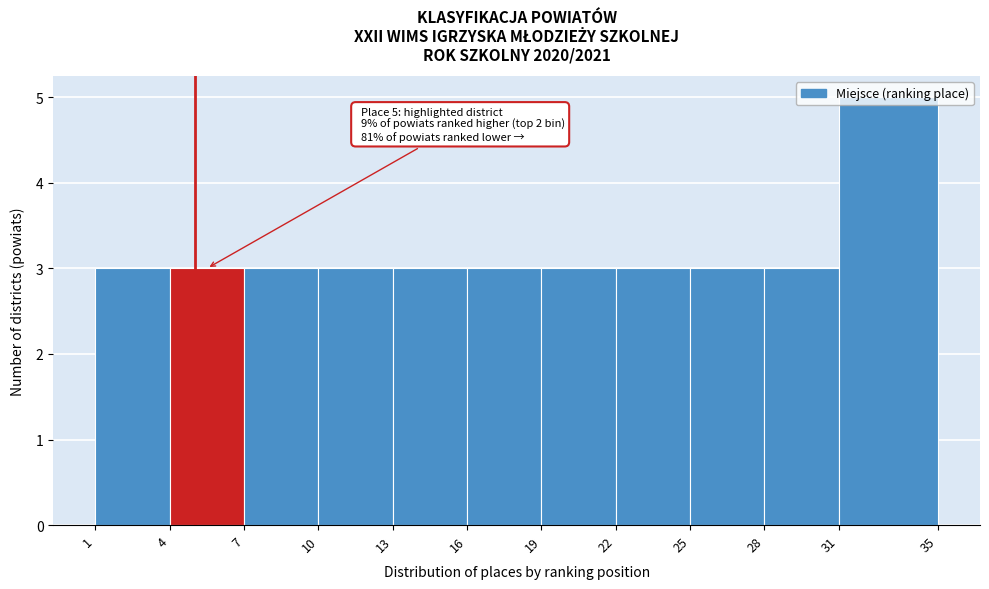

Which range on the x-axis has the tallest bar?

31 to 35